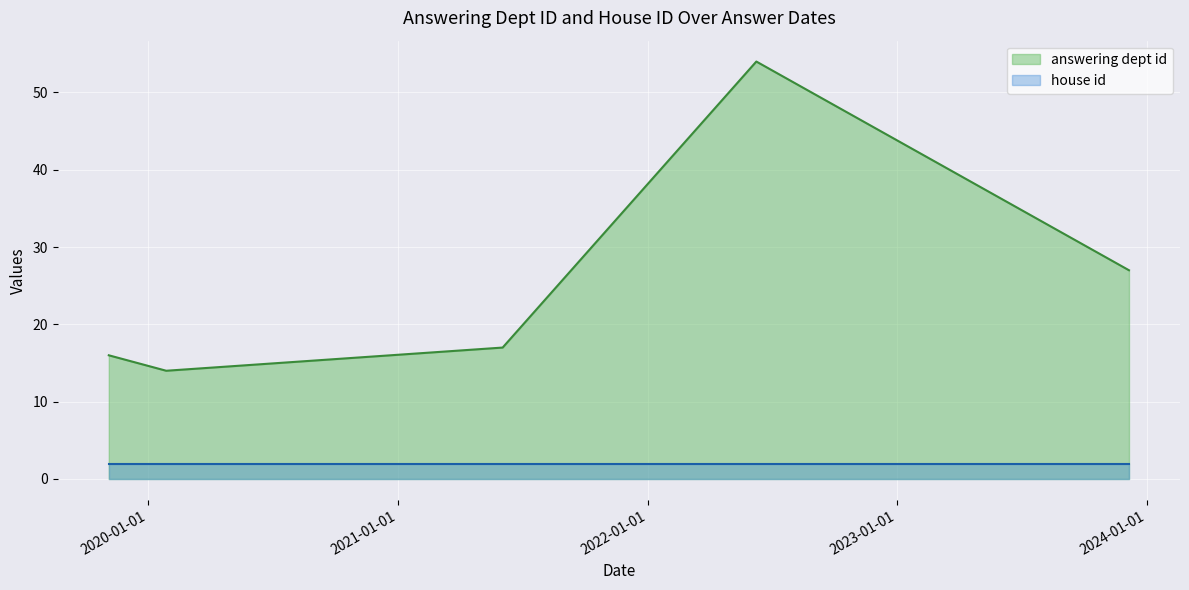

What is the maximum value shown in the chart?

54